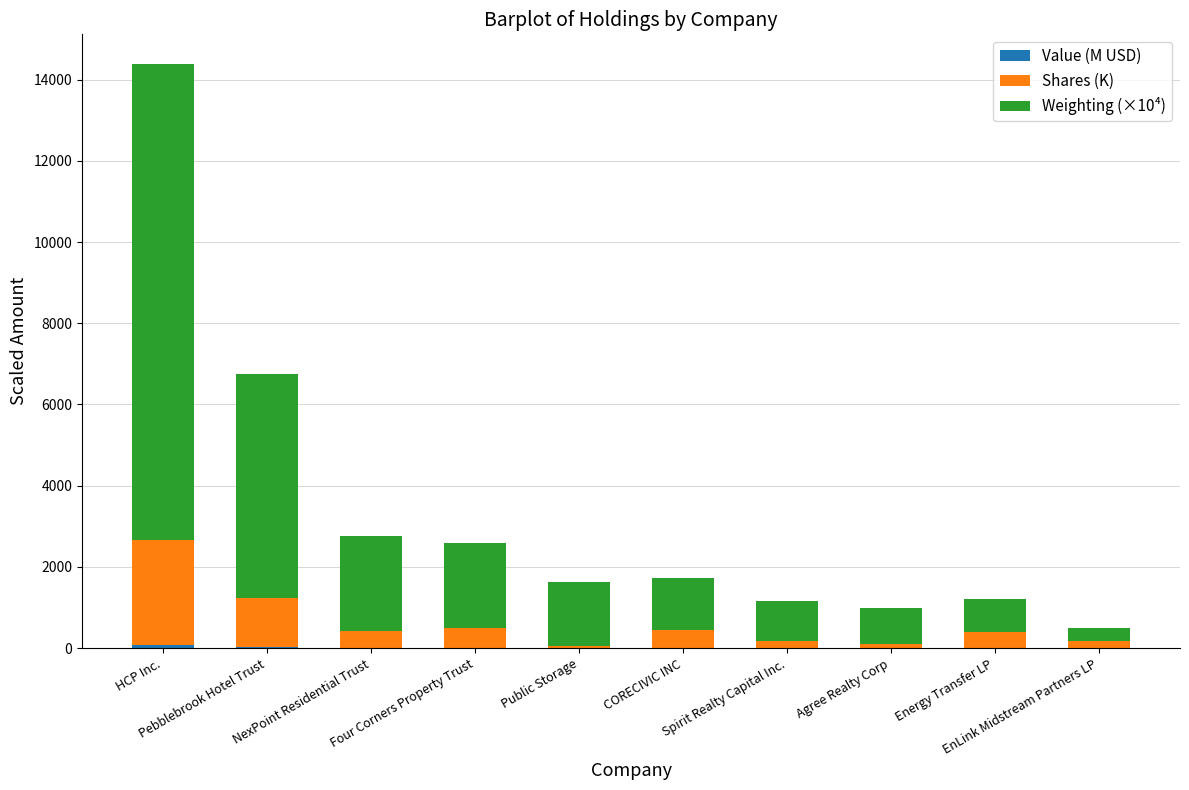

The Value (M USD) series shows 7.9 at CORECIVIC INC. True or false?

True